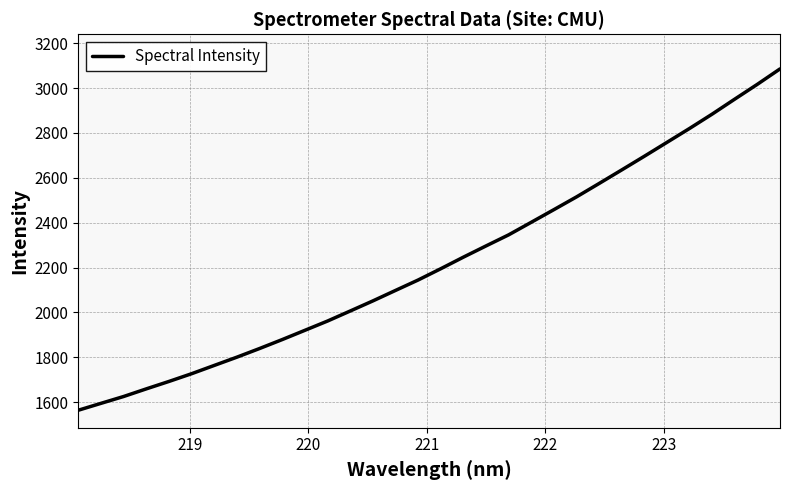

Is this an area chart (filled region under the line)?

No